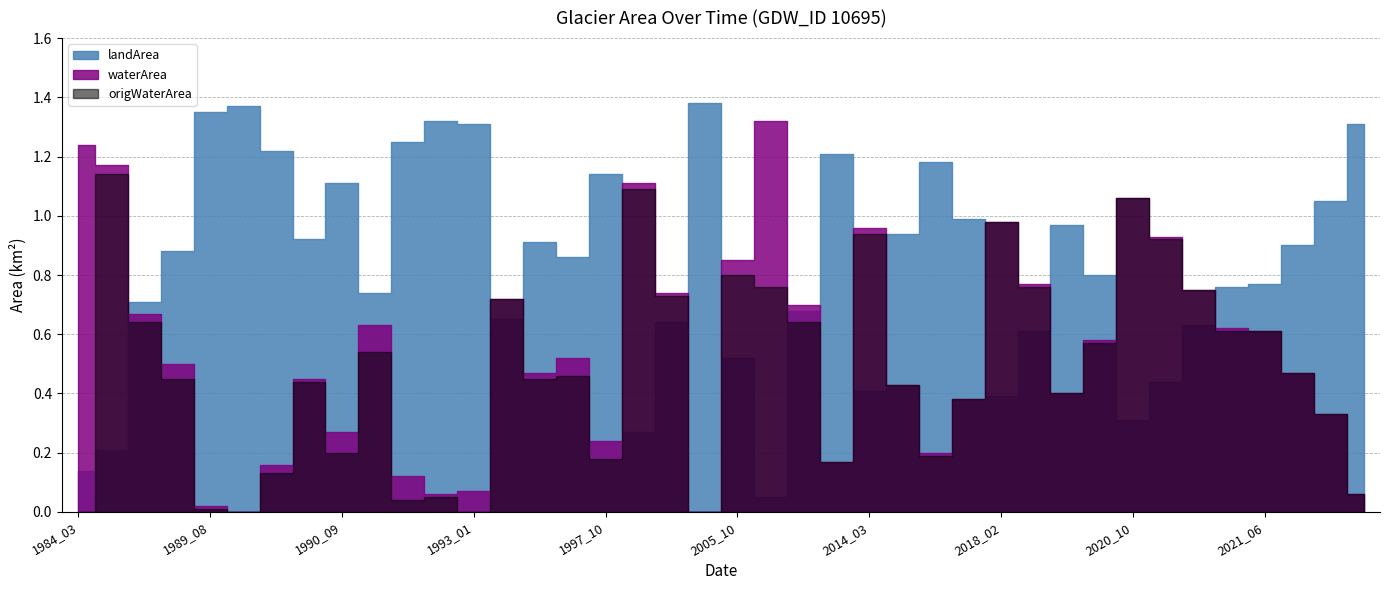

Which category has the highest value across all series?

2002_02